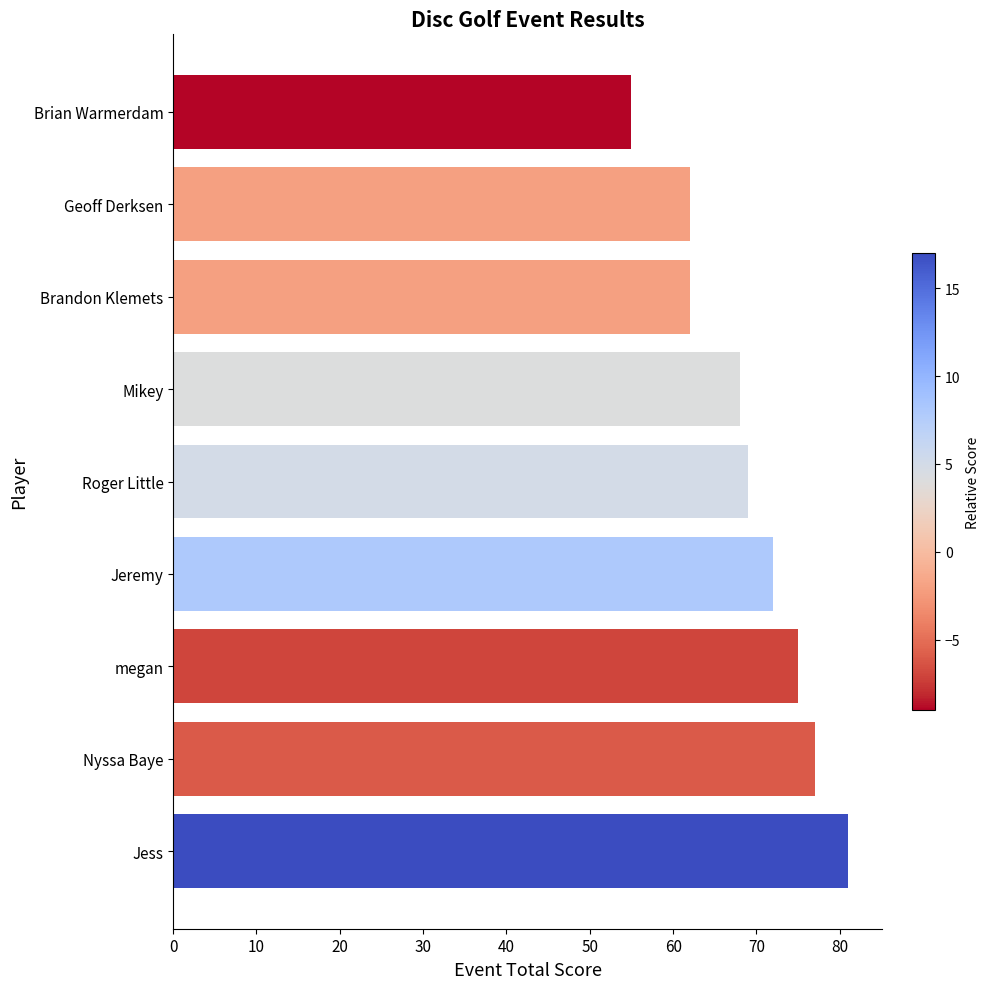

Approximately how many times larger is the value at Nyssa Baye compared to Brandon Klemets?

1.2